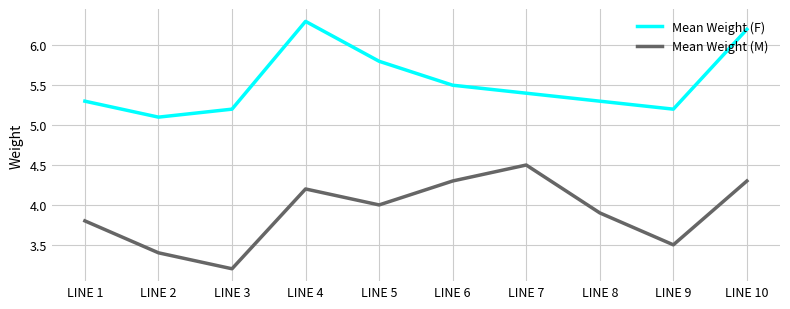

The value of Mean Weight (M) at LINE 4 is 4.2. True or false?

True